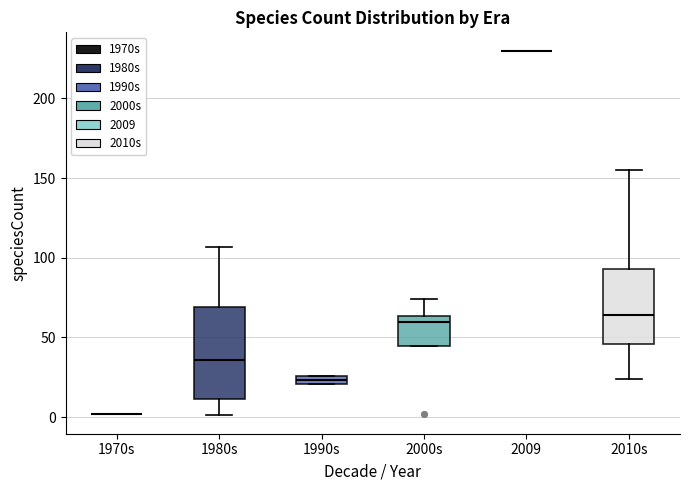

Where is the lower edge of the box for 1990s on the y-axis? The values are not printed on the chart, so give them approximately, as read against the axis.

20